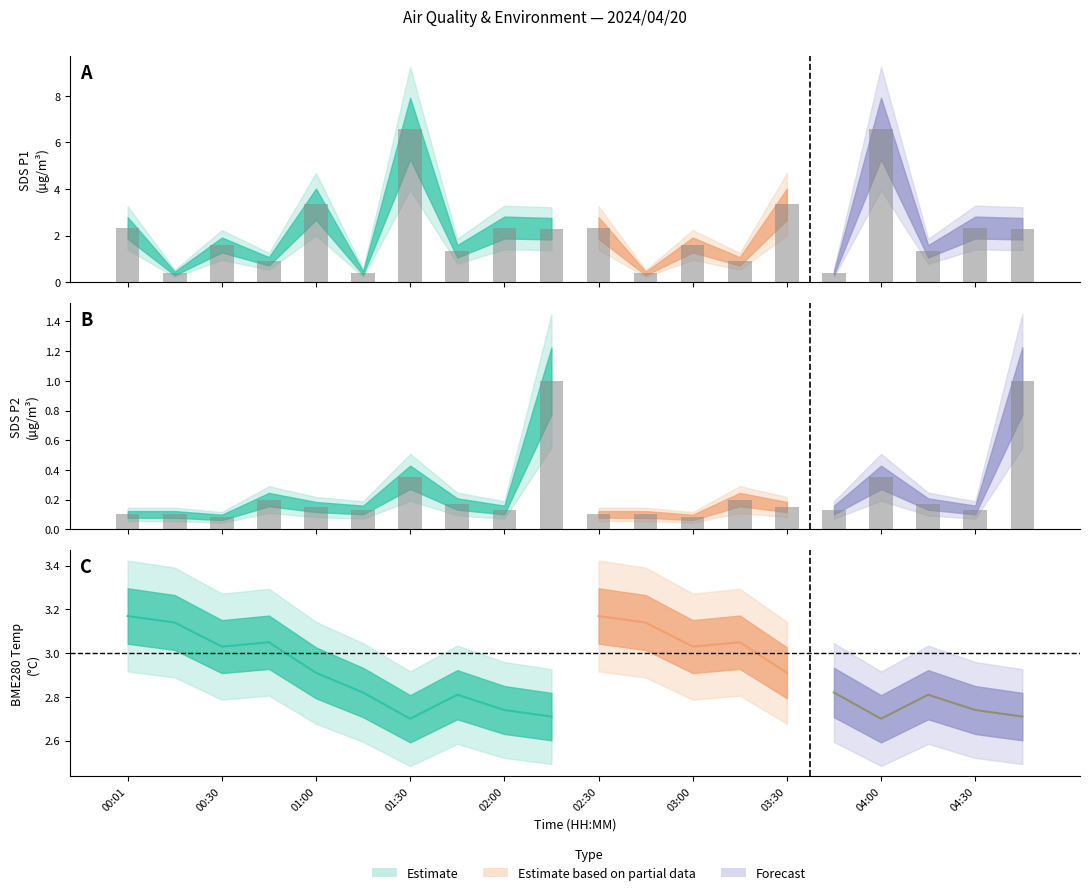

What is the difference between the SDS_P1 values at 03:00 and 04:45?

0.7